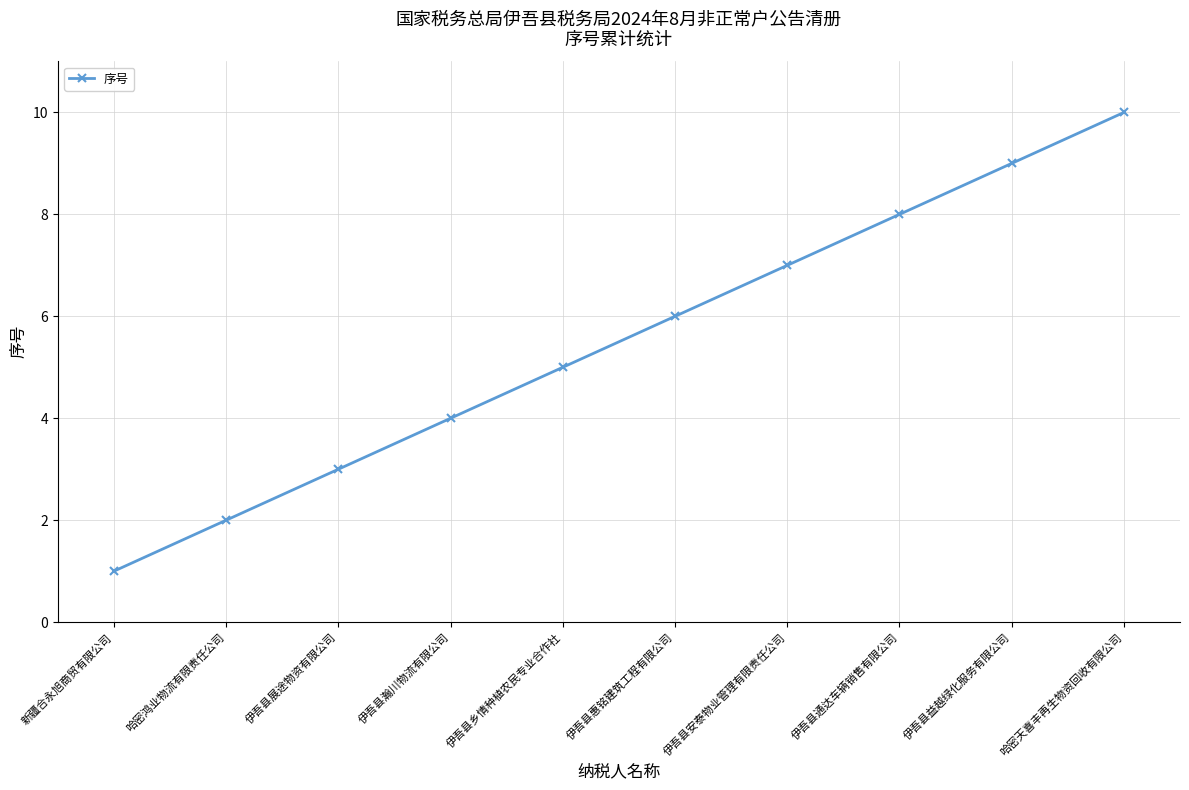

Reading left to right, list all the values displayed in this chart.

1	2	3	4	5	6	7	8	9	10